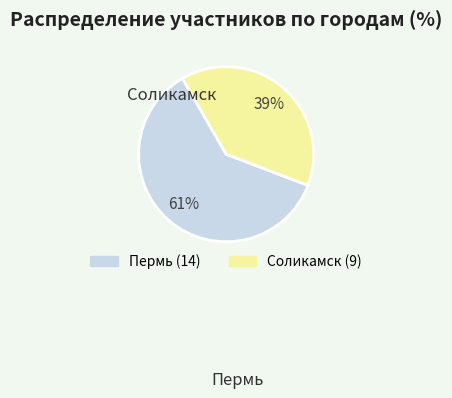

True or false: Пермь accounts for 51% of the total.

False